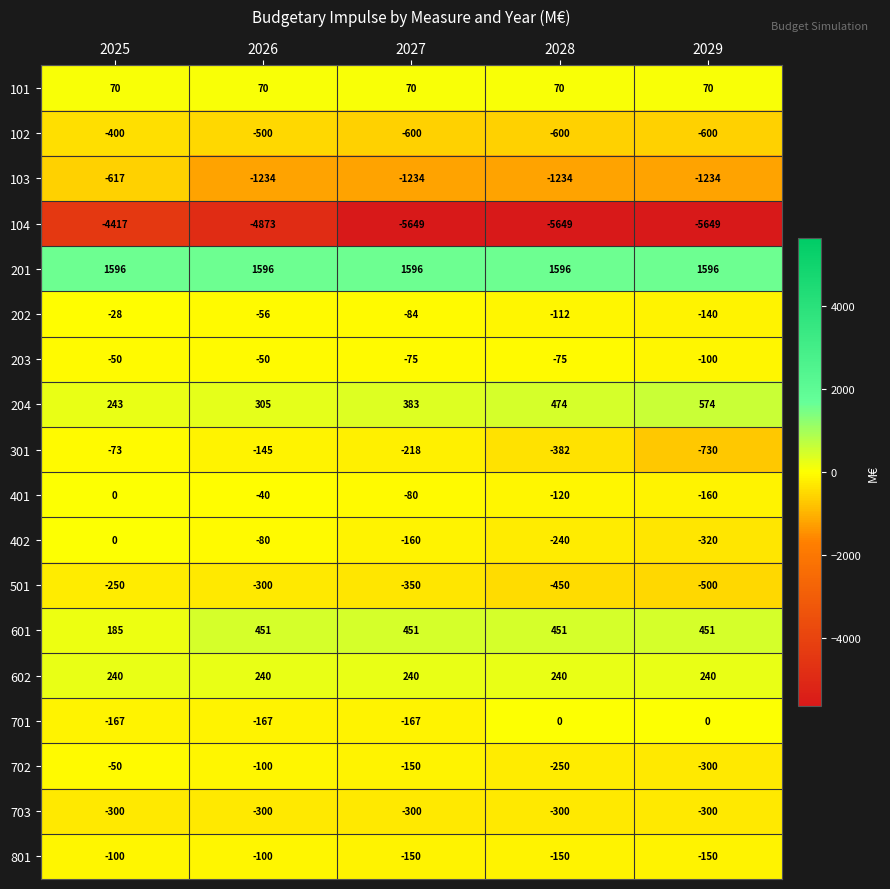

The 101 series shows 70 at 2026. True or false?

True